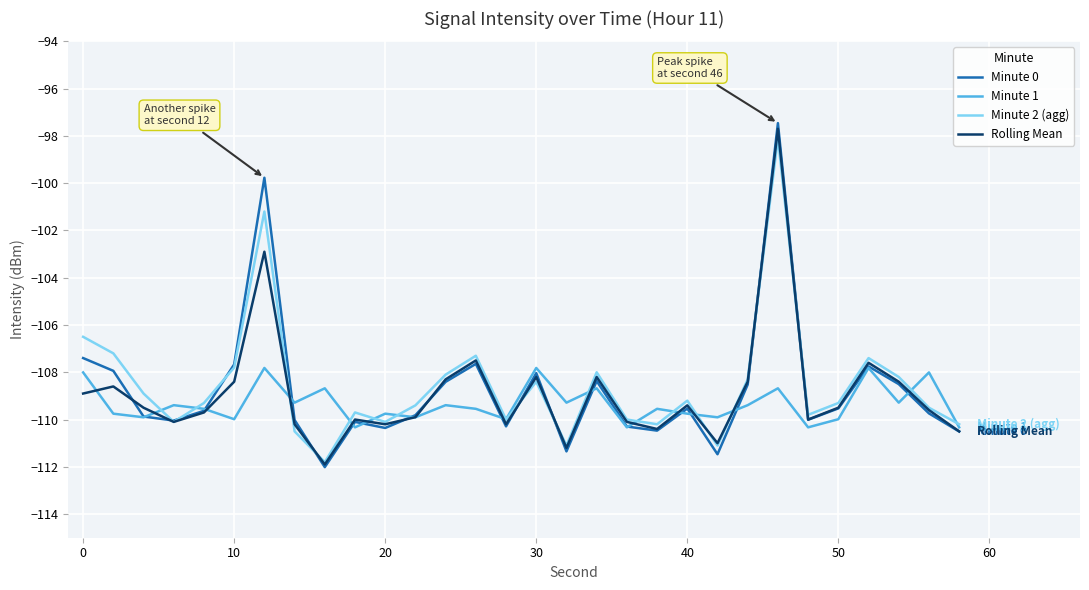

What is the maximum value for Rolling Mean?

-97.7